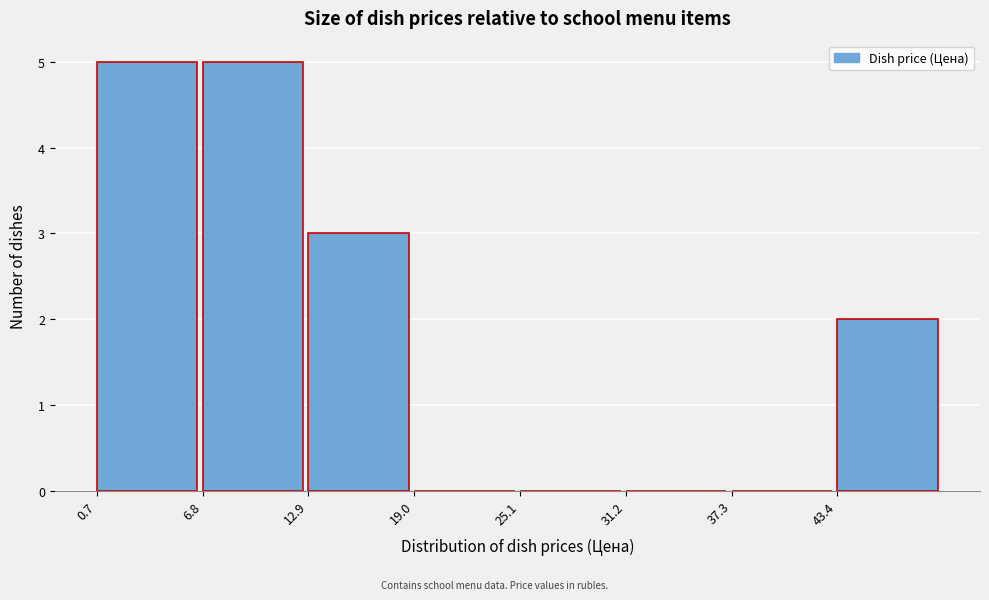

Reading left to right, list every bar in this chart as the range it spans on the x-axis followed by its height. Neither the bar edges nor the heights are printed on the chart, so give them approximately, as read against the axes.

1 to 7: 5
7 to 13: 5
13 to 19: 3
19 to 25: 0
25 to 31: 0
31 to 37: 0
37 to 43: 0
43 to 49: 2